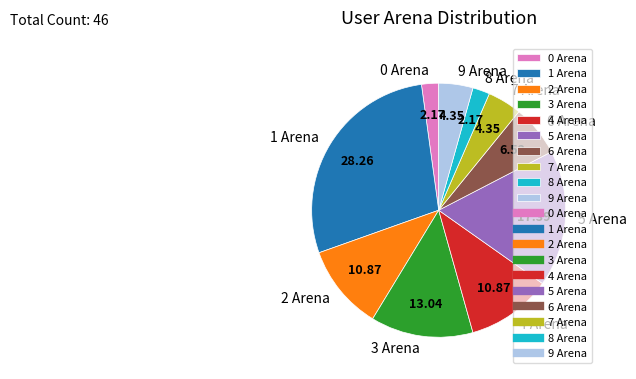

How many slices are in this pie chart?

10